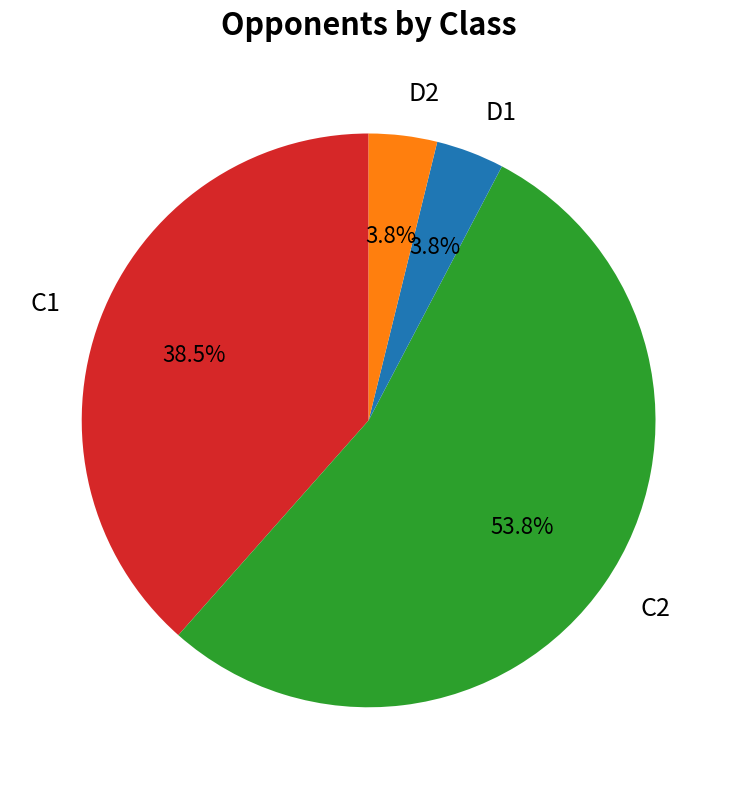

Which has a higher value, D1 or C2?

C2